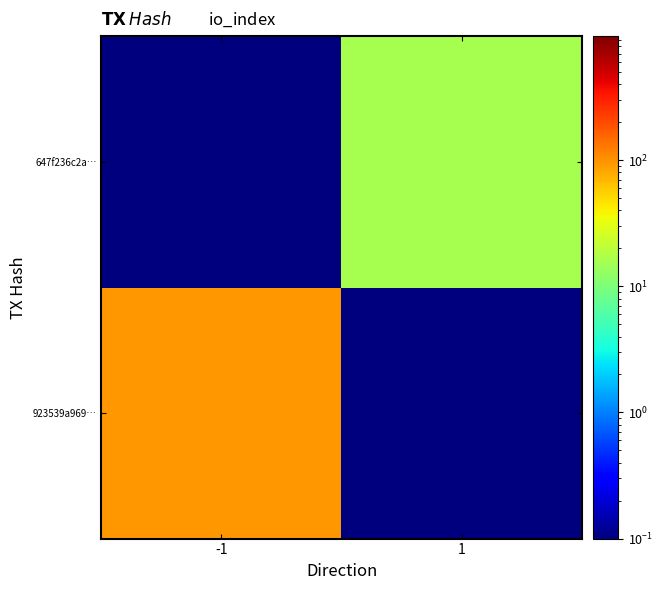

At which category is the sum across all series the highest?

-1